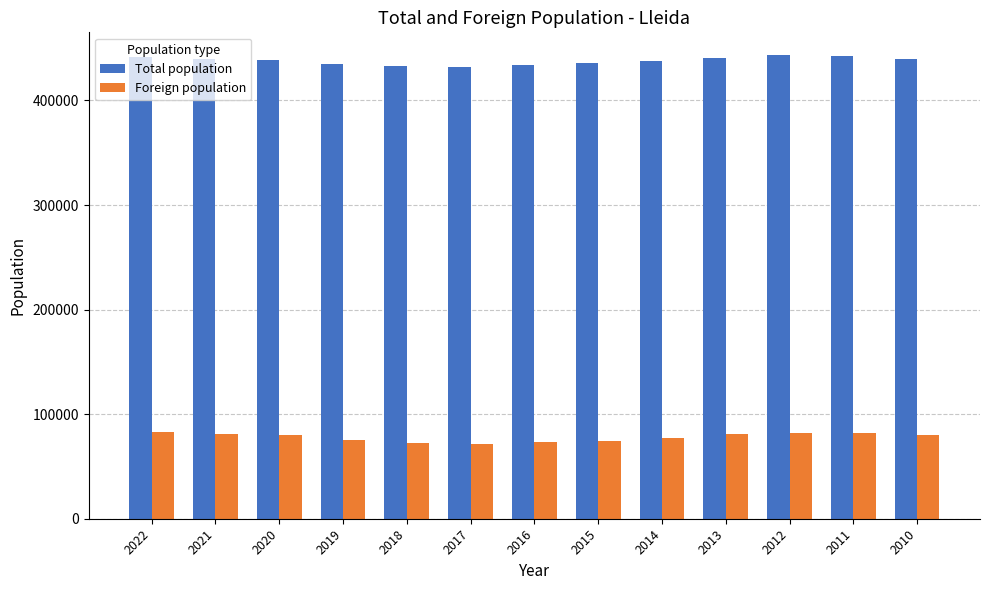

What is the spread (max minus min) of values at 2016?

360746